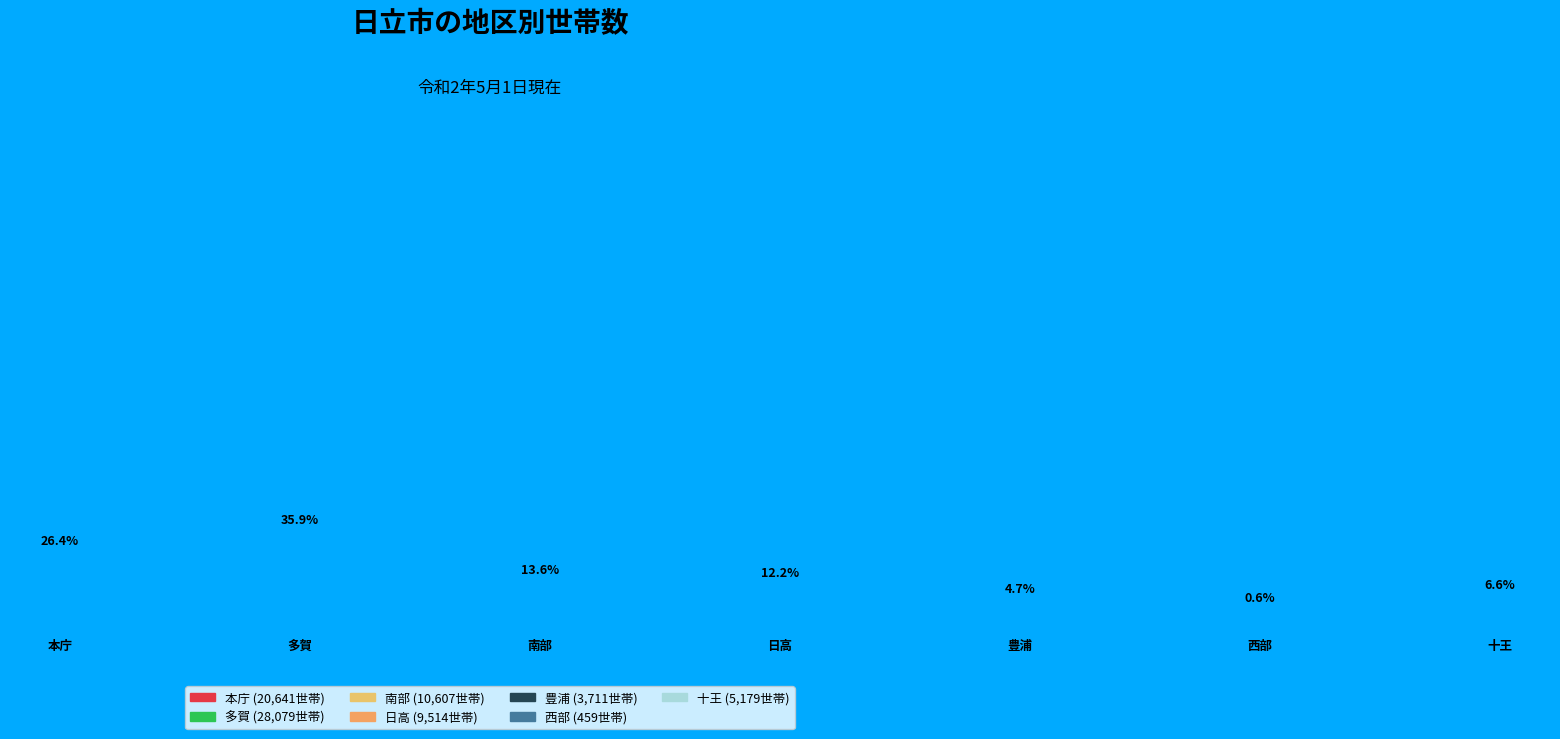

How much of the chart is everything except 南部?

86.4%